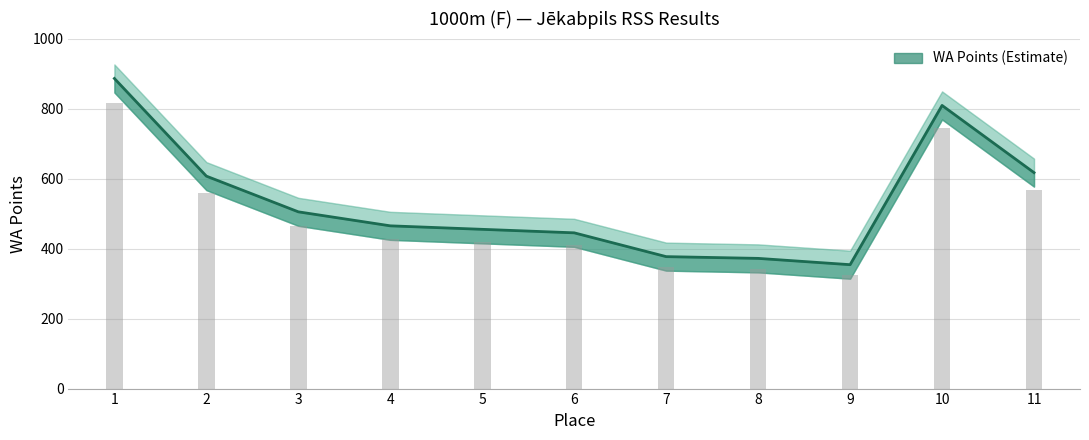

What is the change in value from 6 to 8?

-73